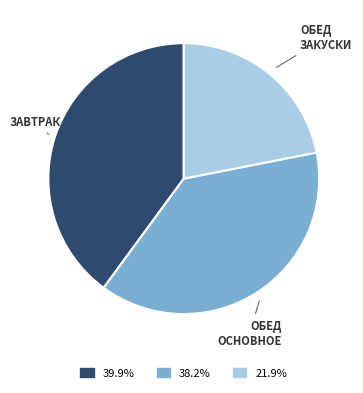

Do ОБЕД ОСНОВНОЕ and ЗАВТРАК together represent more than half of the pie?

Yes